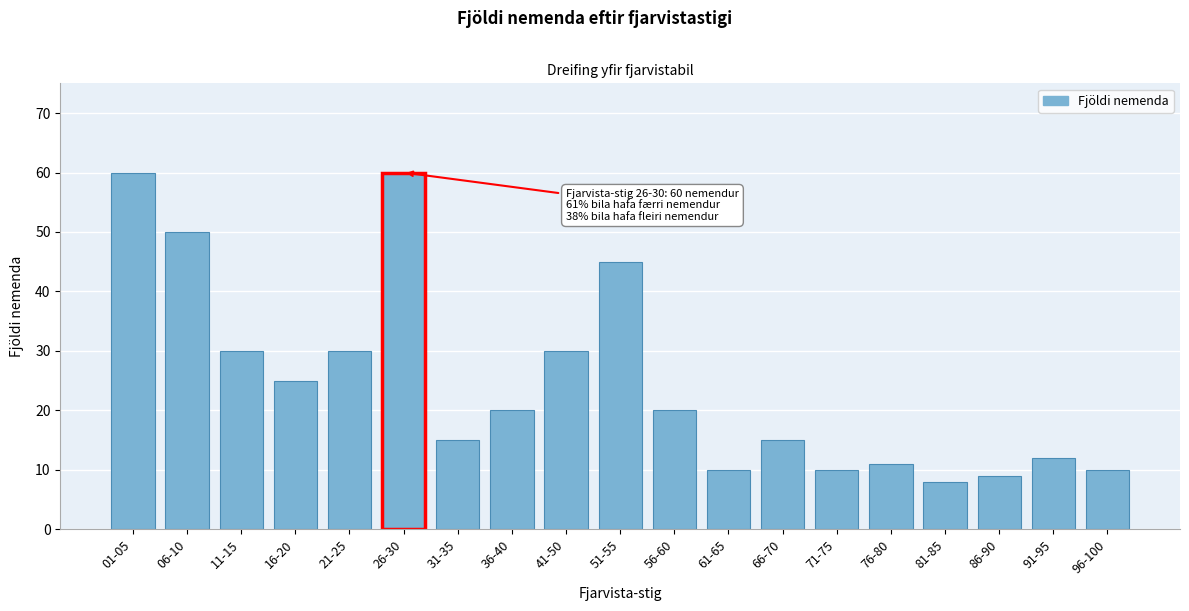

Reading left to right, list all the values displayed in this chart.

01-05=60	06-10=50	11-15=30	16-20=25	21-25=30	26-30=60	31-35=15	36-40=20	41-50=30	51-55=45	56-60=20	61-65=10	66-70=15	71-75=10	76-80=11	81-85=8	86-90=9	91-95=12	96-100=10